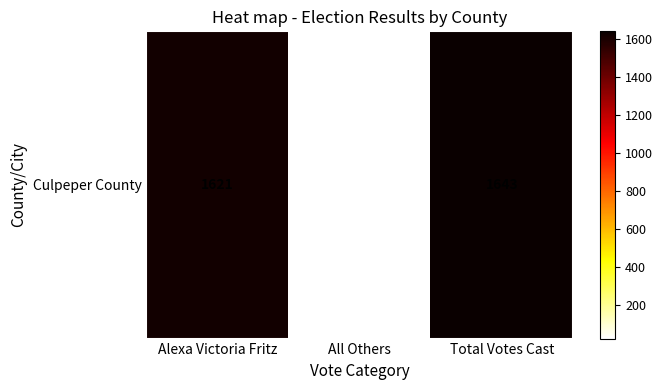

What is the difference between the second highest and minimum values?

1599